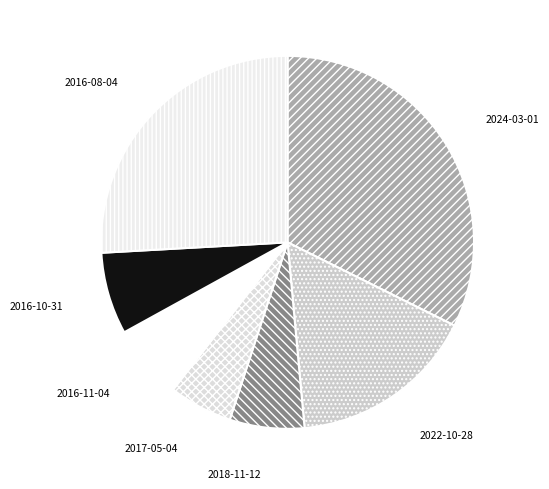

To the nearest percent, what is the difference between the largest and smallest slice percentages?

27%